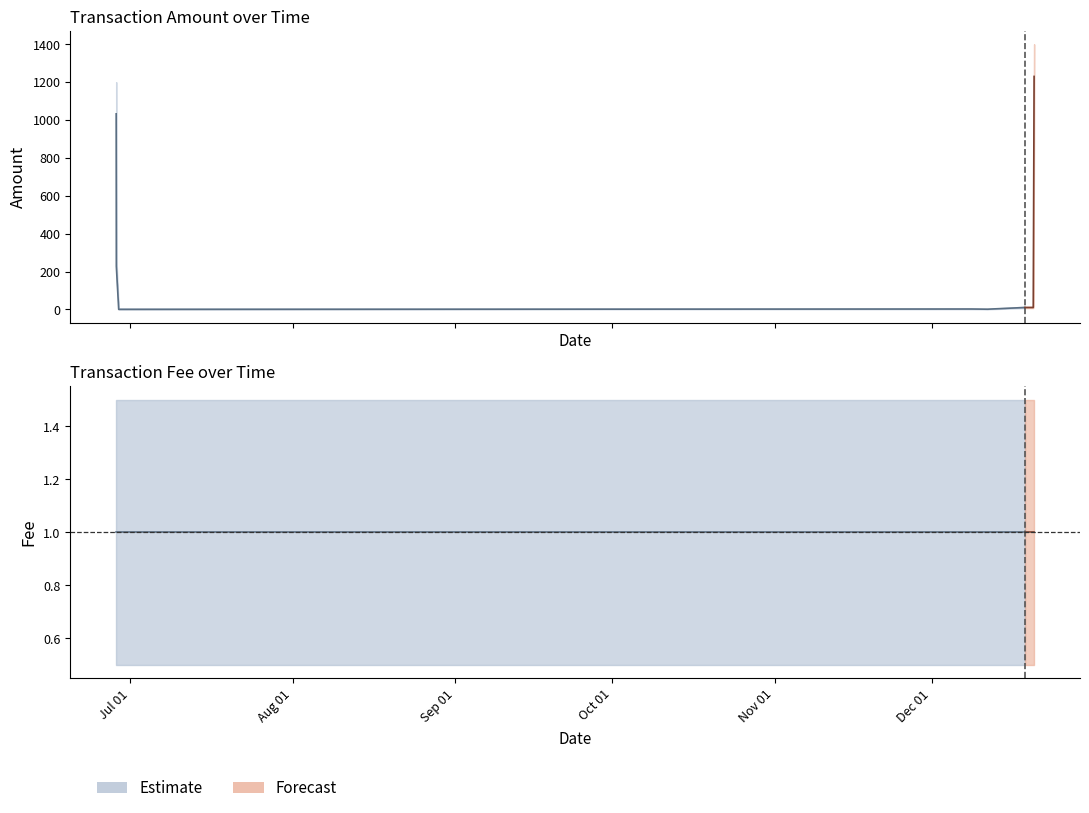

What is the highest value of the Amount series?

1230.0